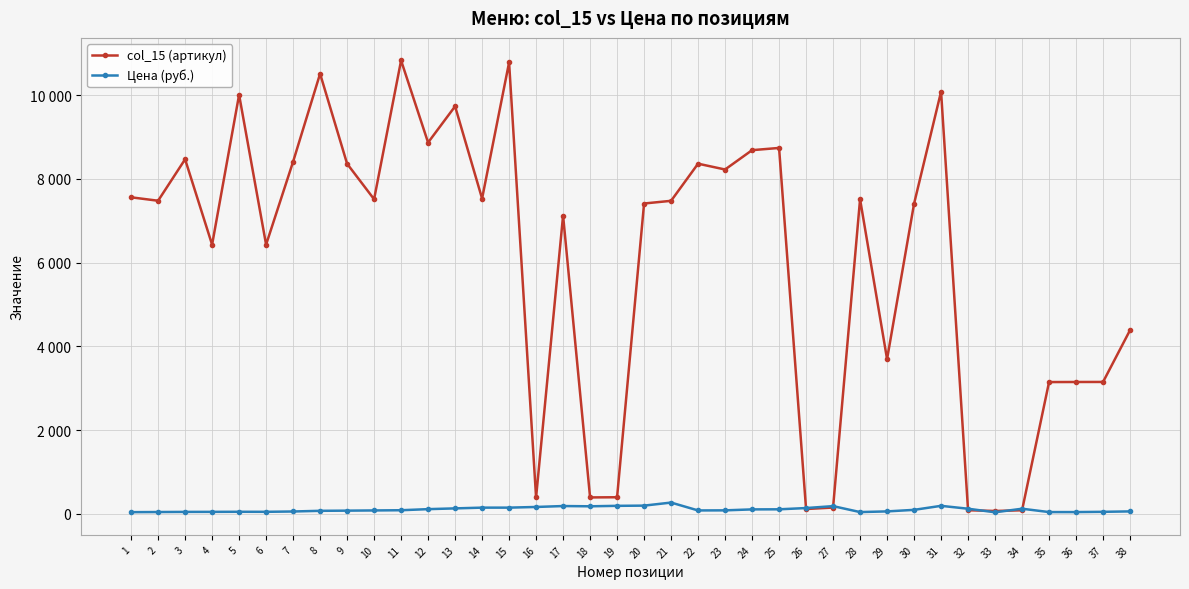

Where is col_15 (артикул) nearest to the value 5448?

4